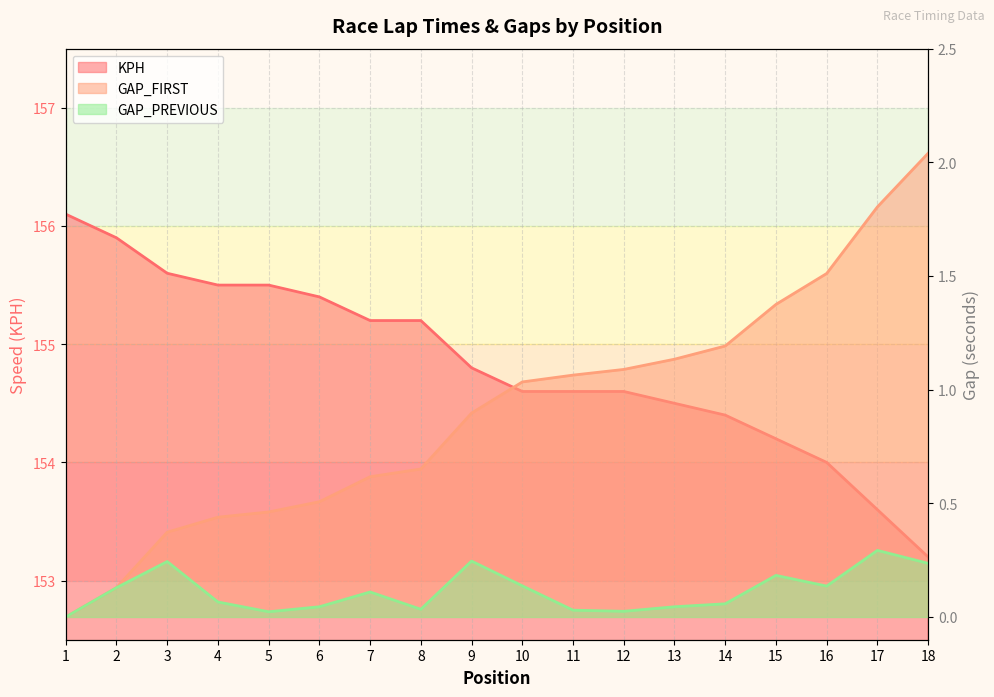

List the labels in order of GAP_PREVIOUS value, largest first.

17, 9, 3, 18, 15, 10, 16, 2, 7, 4, 14, 6, 13, 8, 11, 12, 5, 1